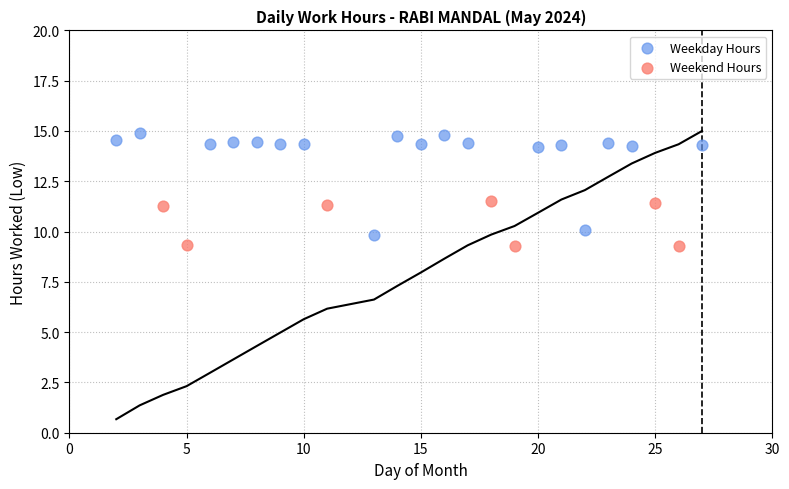

Which series reaches the maximum Y coordinate?

Weekday Hours